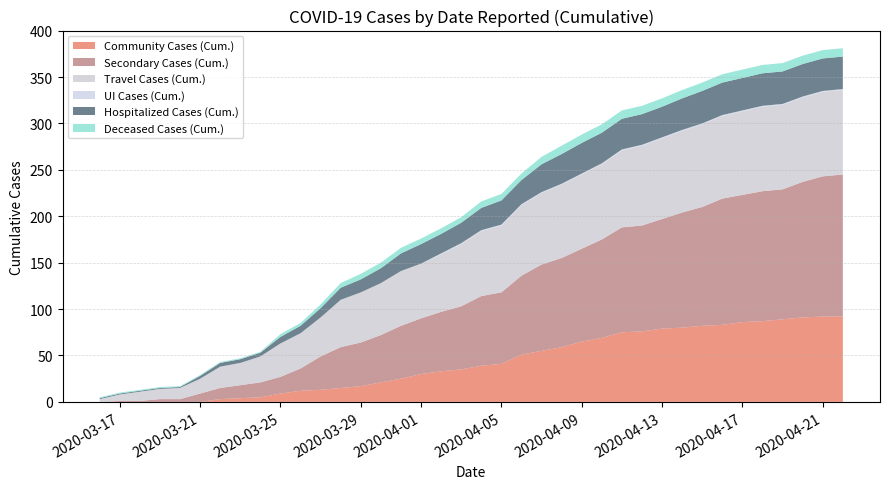

What is the maximum value for Community Cases (Cum.)?

92